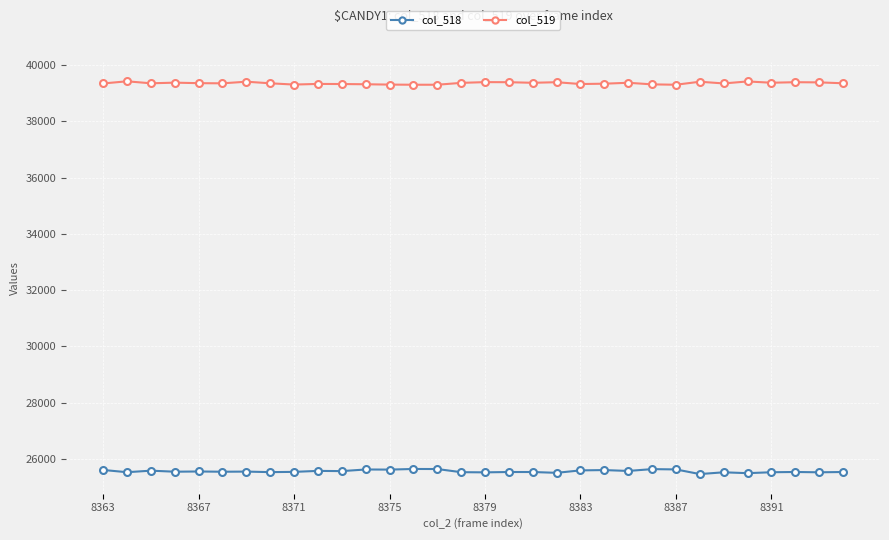

True or false: col_519 and col_518 intersect in this chart.

False